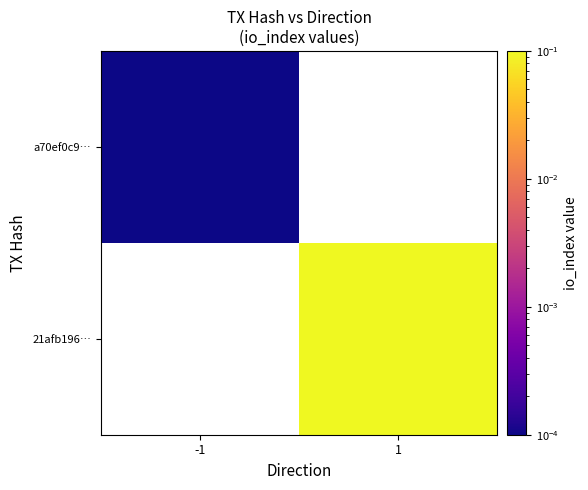

True or false: a70ef0c9… has a value of 0.0 at -1.

True